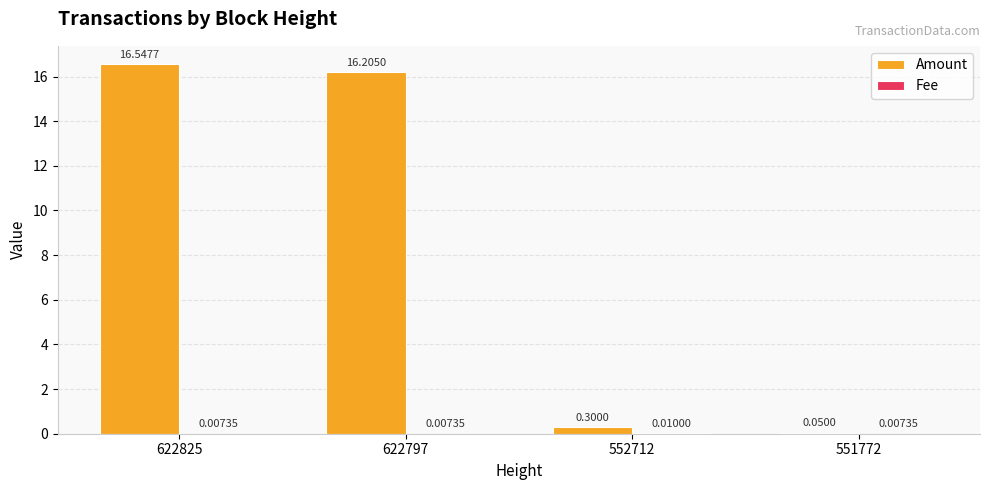

What is the maximum value shown in the chart?

16.5